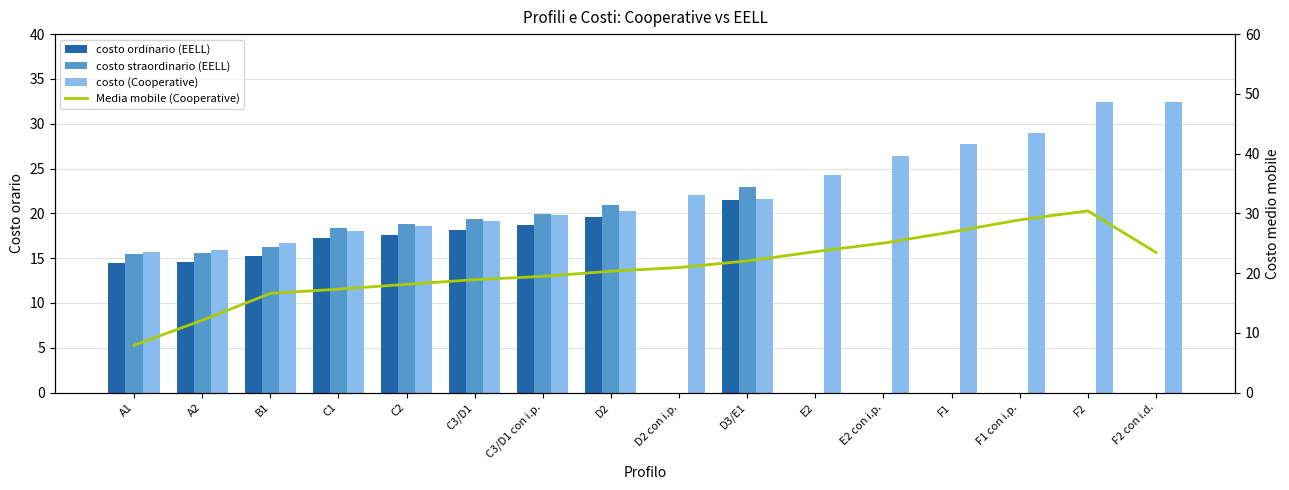

Is it true that costo ordinario (EELL) equals 23.3 at C2?

False